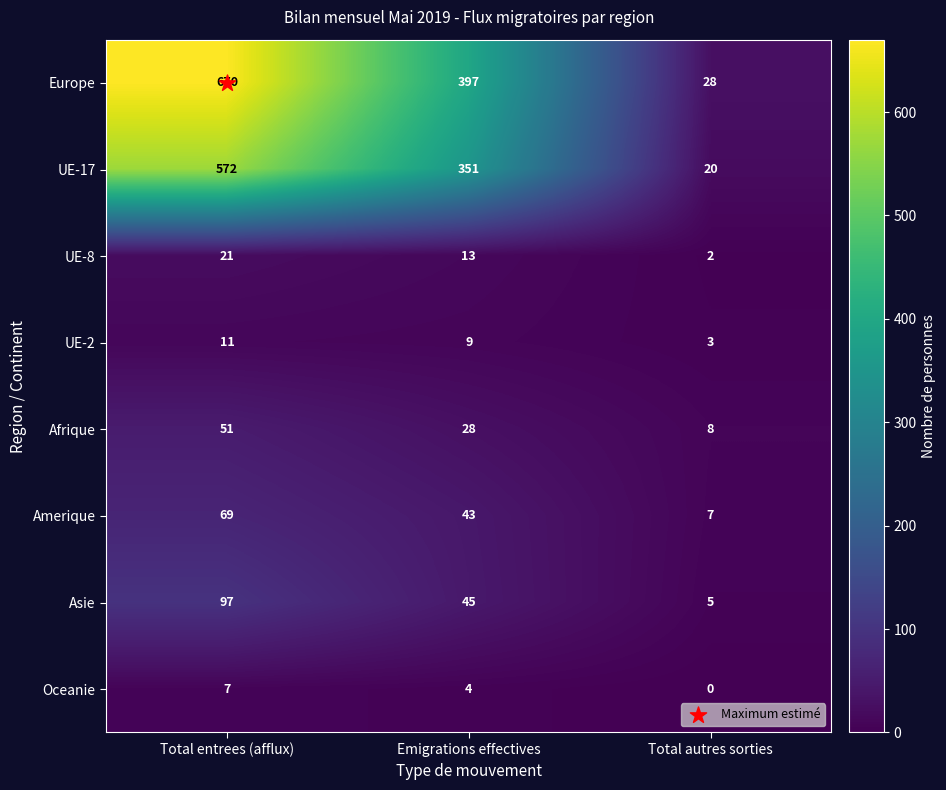

Rank the categories by Amerique value from lowest to highest.

Total autres sorties, Emigrations effectives, Total entrees (afflux)